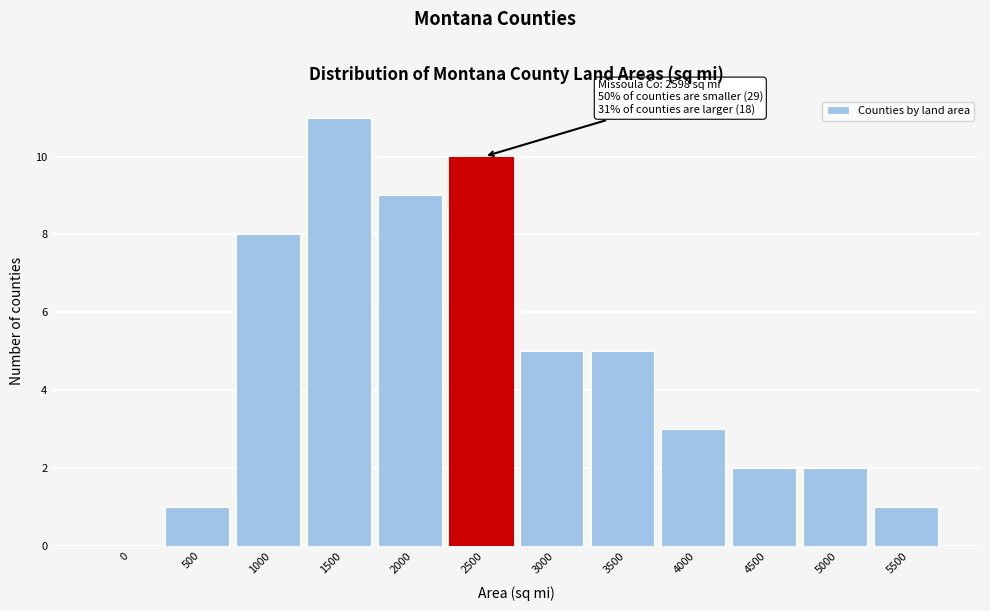

Reading right to left, list all the values displayed in this chart.

5500=1	5000=2	4500=2	4000=3	3500=5	3000=5	2500=10	2000=9	1500=11	1000=8	500=1	0=0